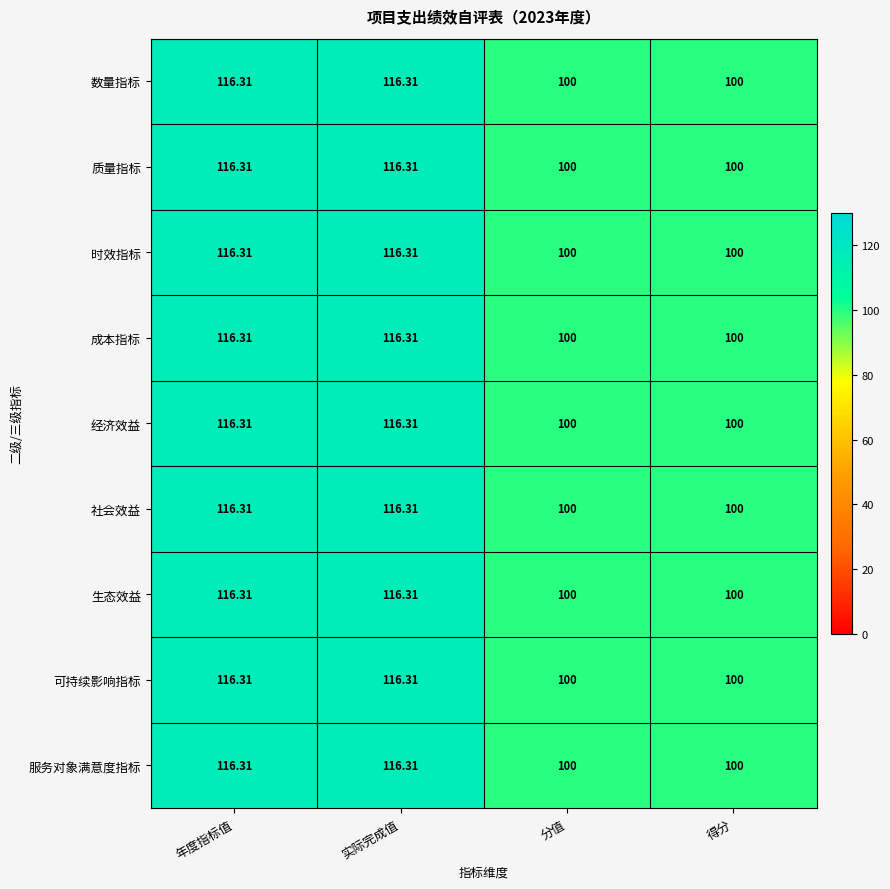

At which label does 时效指标 first exceed 116?

年度指标值